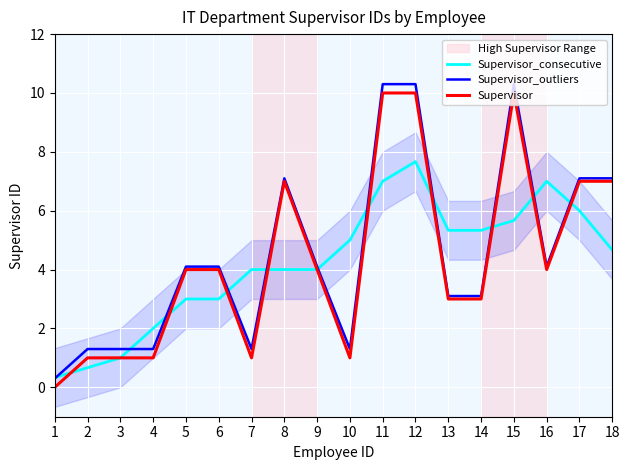

What is the difference between the Supervisor_consecutive values at 8 and 12?

3.7